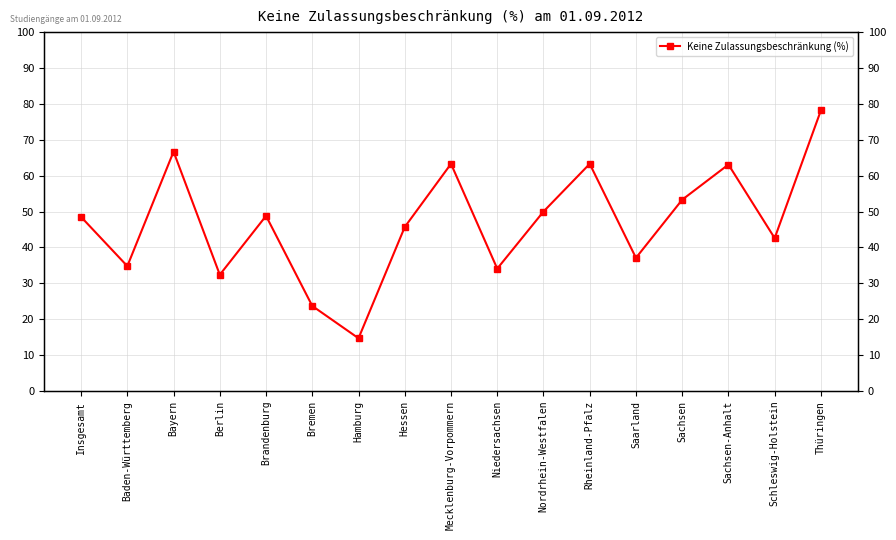

At which category does the data reach its first local valley?

Baden-Württemberg